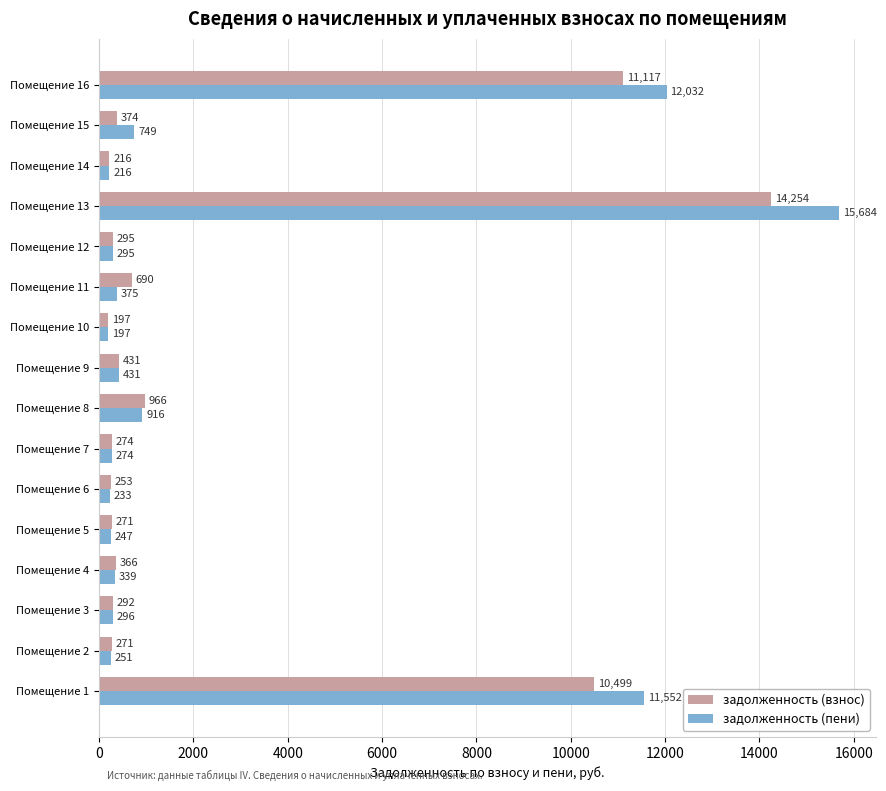

What value does the задолженность (взнос) series have at Помещение 10?

196.6